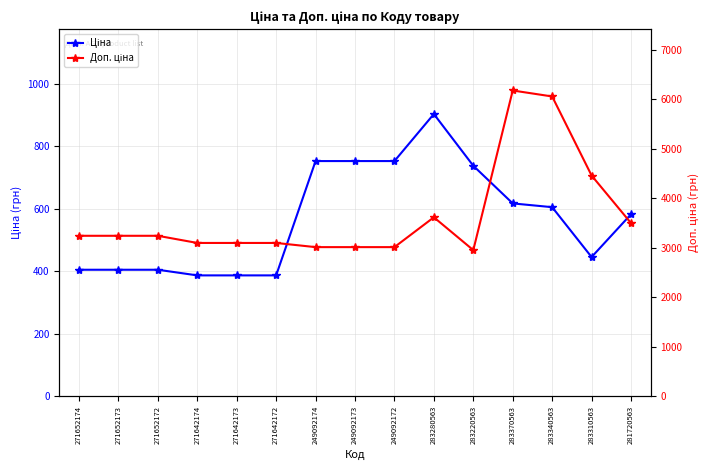

True or false: Доп. ціна and Ціна intersect in this chart.

False